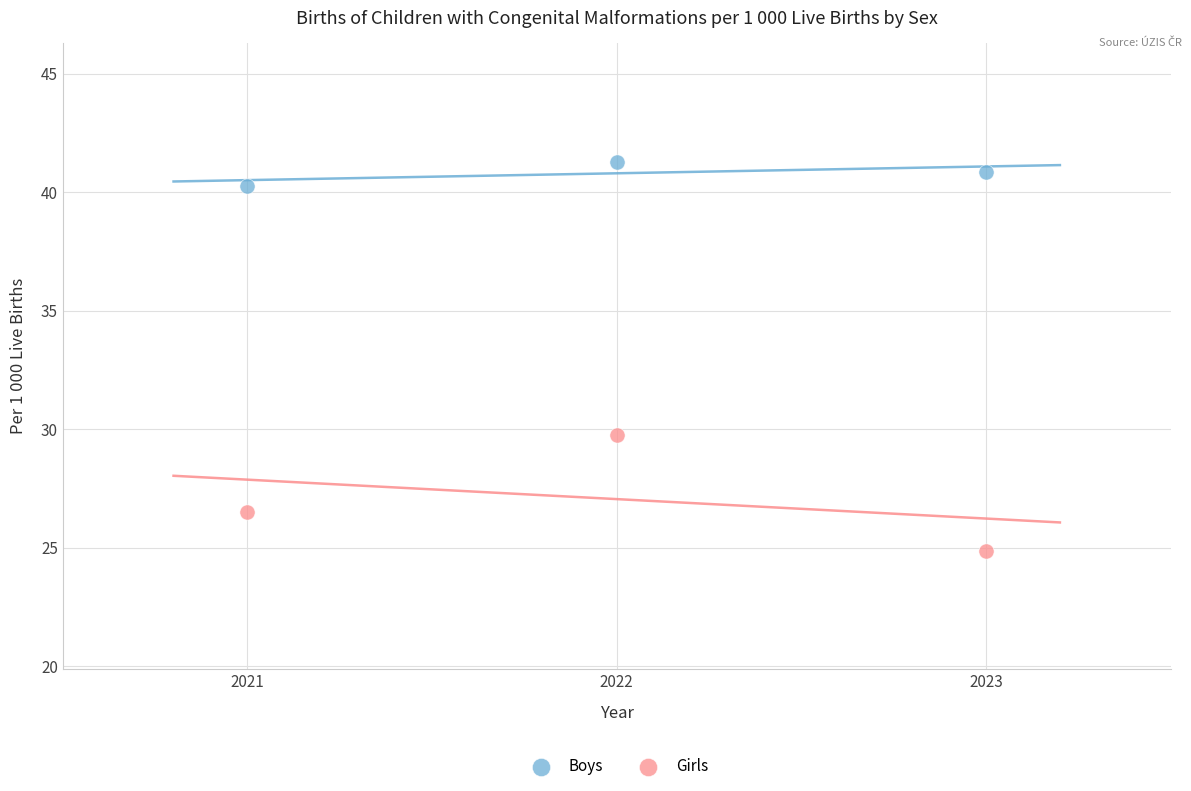

In the Girls series, what Y value is closest to 27?

26.5